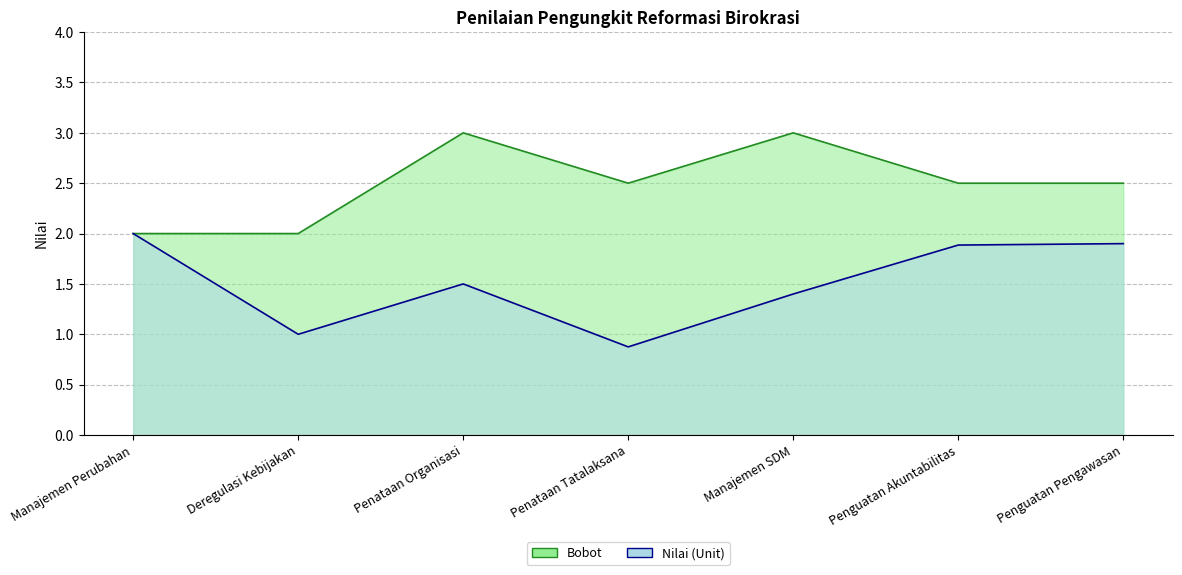

Reading right to left, transcribe all the data shown in this chart.

Bobot: 2.5	2.5	3.0	2.5	3.0	2.0	2.0
Nilai (Unit): 1.9	1.9	1.4	0.9	1.5	1.0	2.0